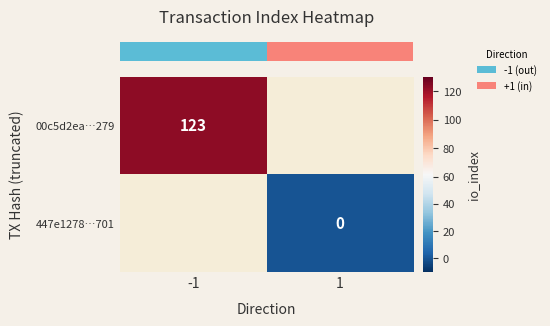

Rank the categories by row_0 value from lowest to highest.

-1, 1